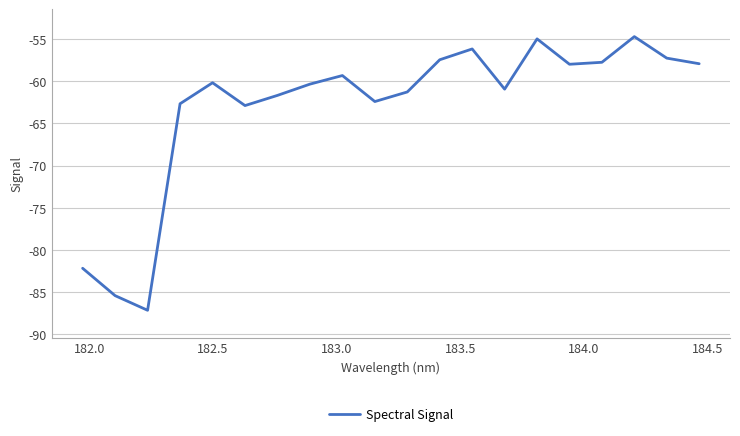

What is the smallest value displayed?

-87.1